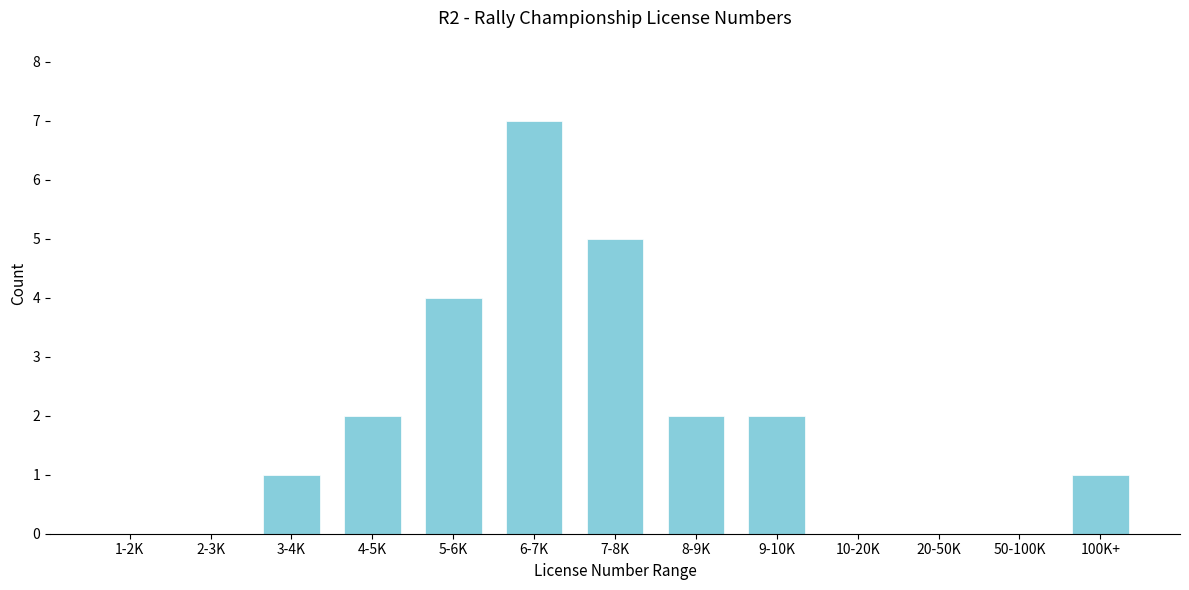

Reading right to left, what are all the values shown in this chart?

100K+=1	50-100K=0	20-50K=0	10-20K=0	9-10K=2	8-9K=2	7-8K=5	6-7K=7	5-6K=4	4-5K=2	3-4K=1	2-3K=0	1-2K=0